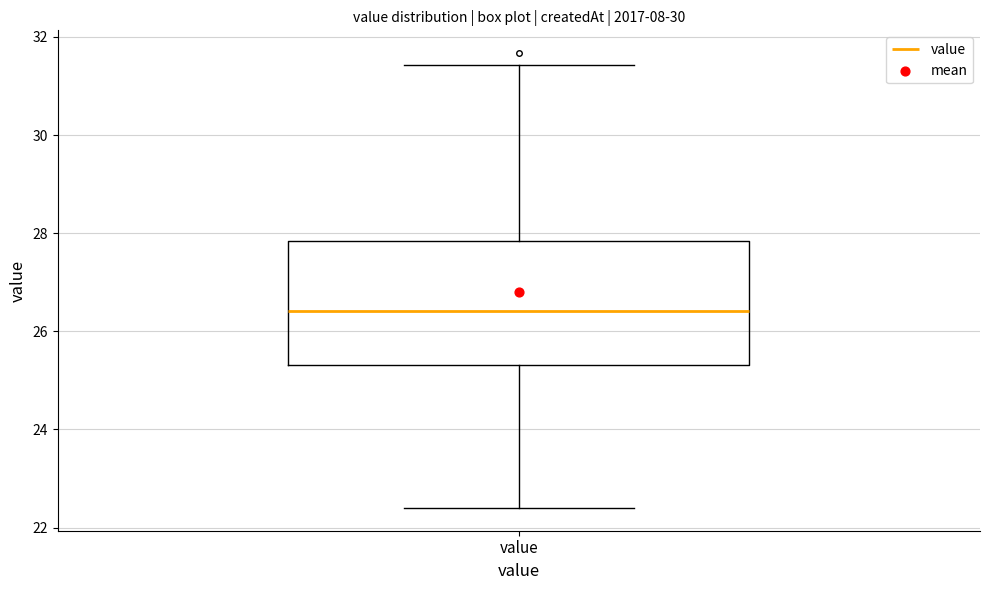

Transcribe this box plot: give where the median line is, the range the box spans, and where the two whiskers end, as read against the y-axis. The values are not printed on the chart, so give them approximately, as read against the axis.

median 26.4, box 25.4 to 27.8, whiskers 22.4 to 31.4